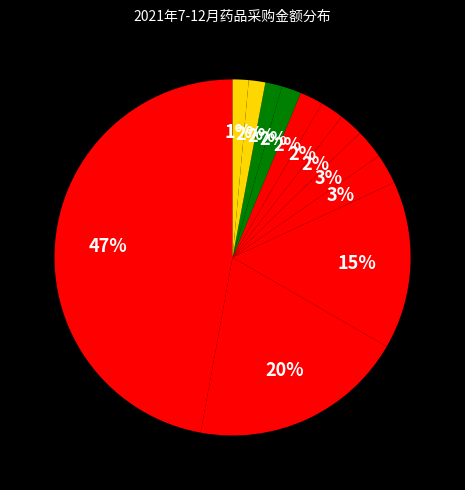

To the nearest percent, what is the average slice percentage?

8%